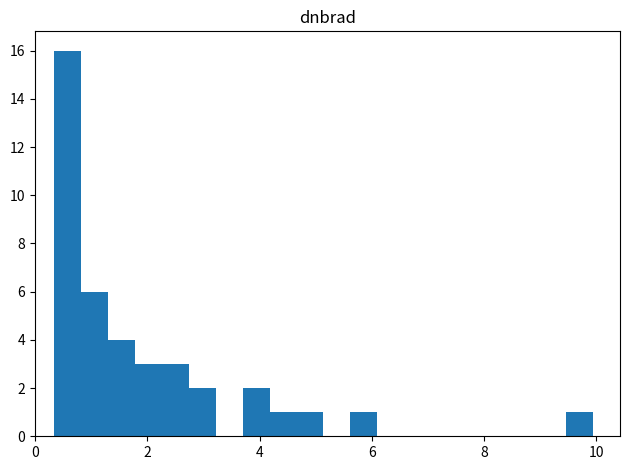

Read against the x-axis, roughly where is the centre of the tallest bar?

0.6